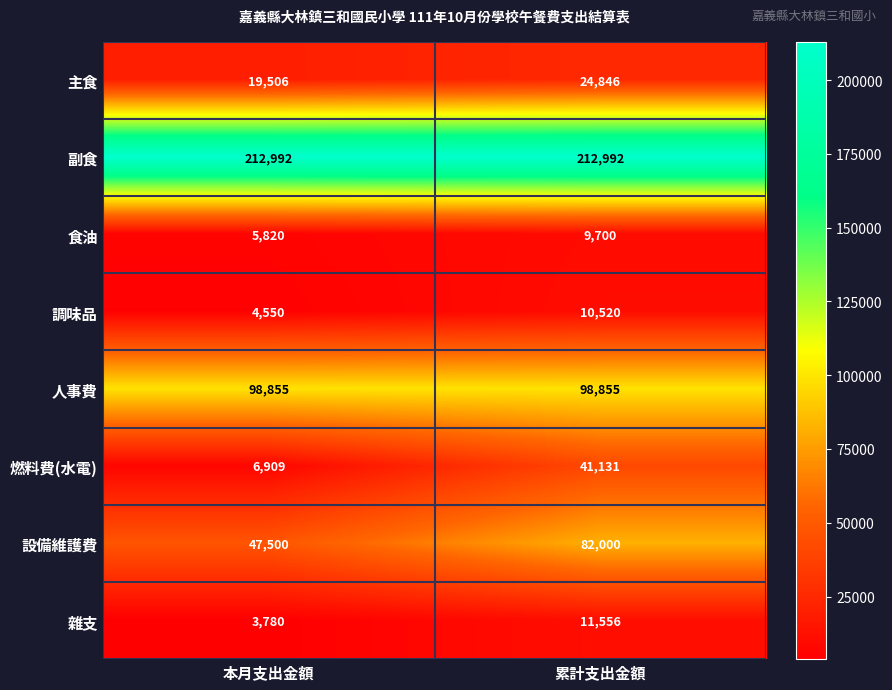

What is the sum of all 人事費 values?

197710